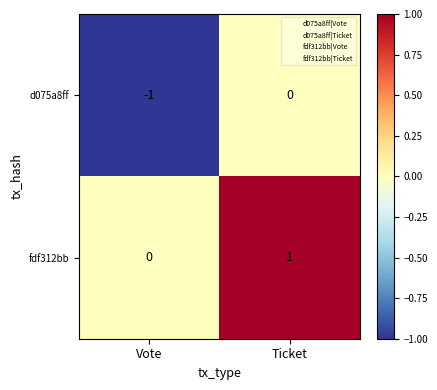

Count the number of data series in this chart.

2